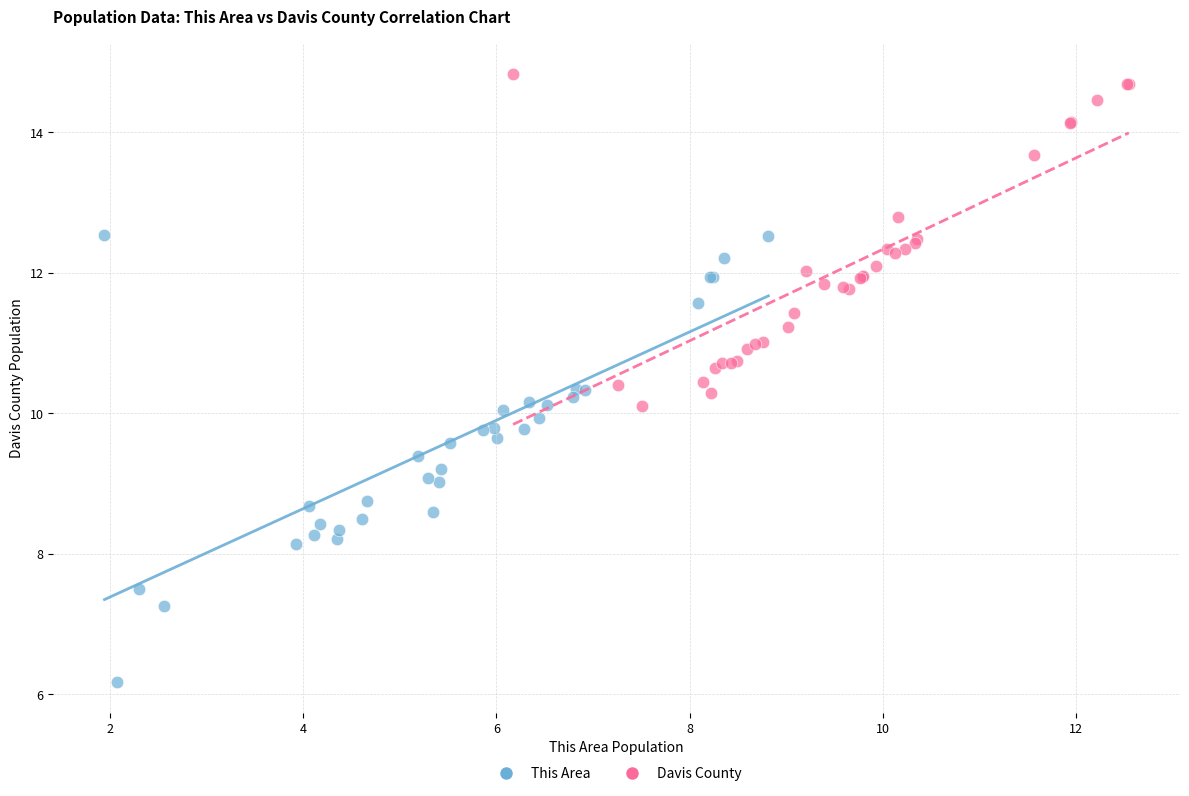

Which series contains the highest Y value?

Davis County